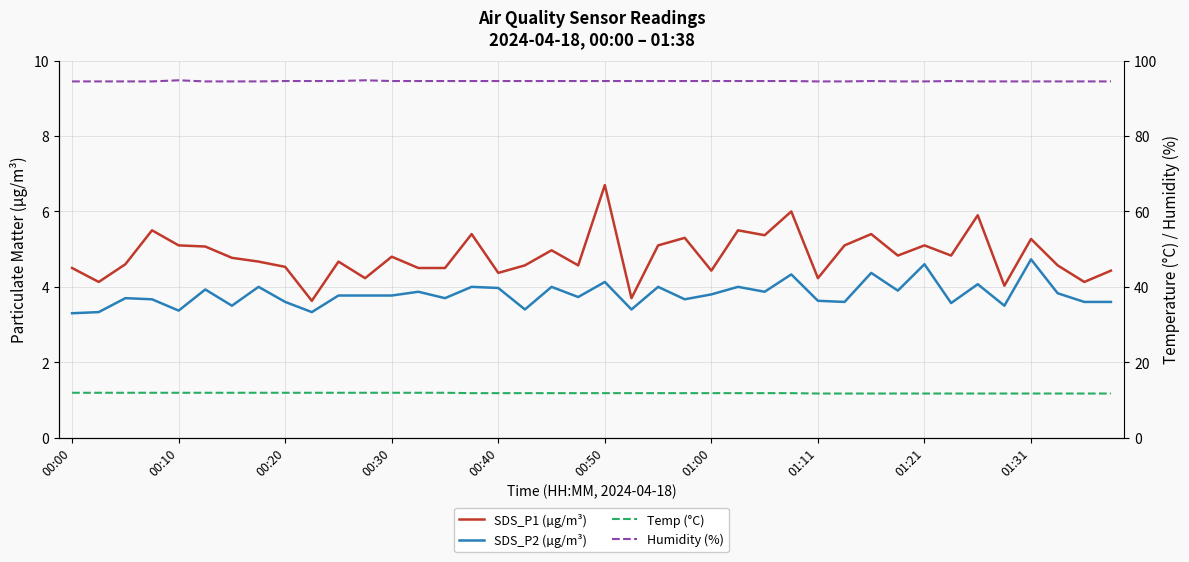

What is the value of the Temp (°C) point at the 39th from the left?

11.7